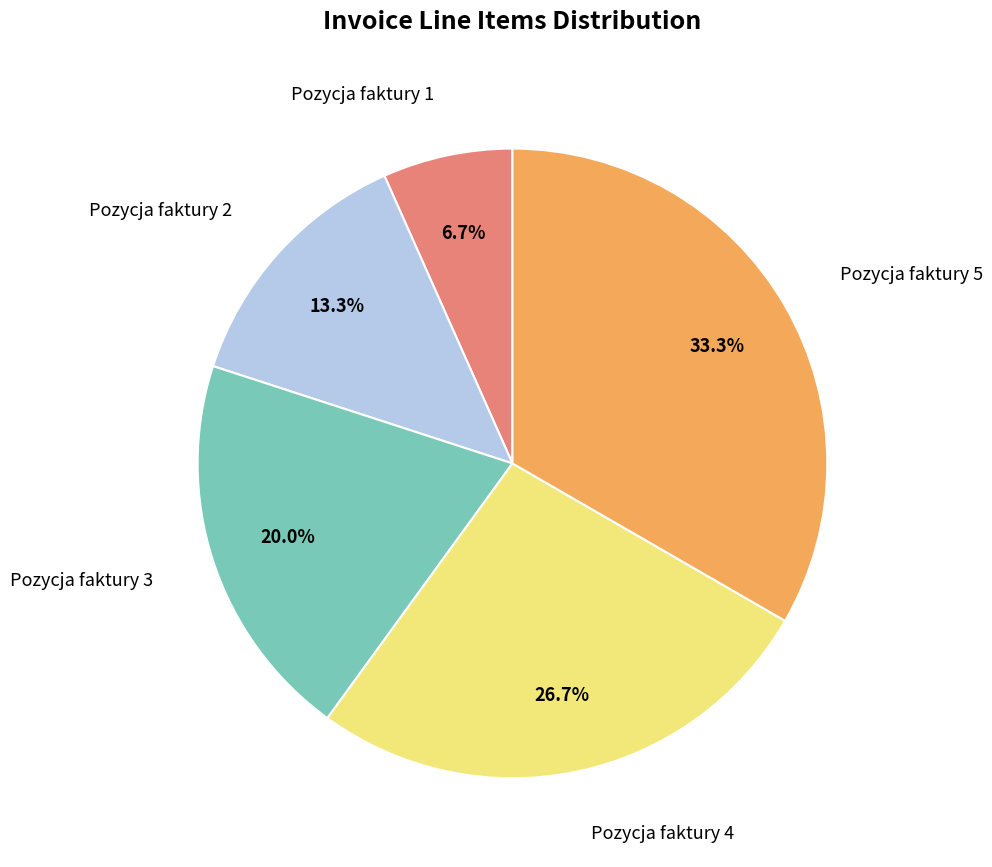

Is there a majority slice in this chart?

No